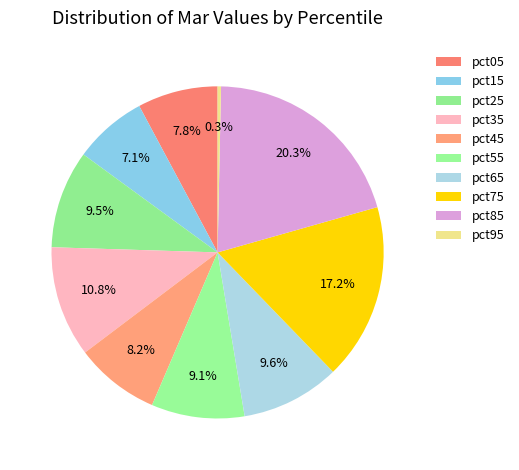

What percentage is the pct45 slice, to the nearest percent?

8%